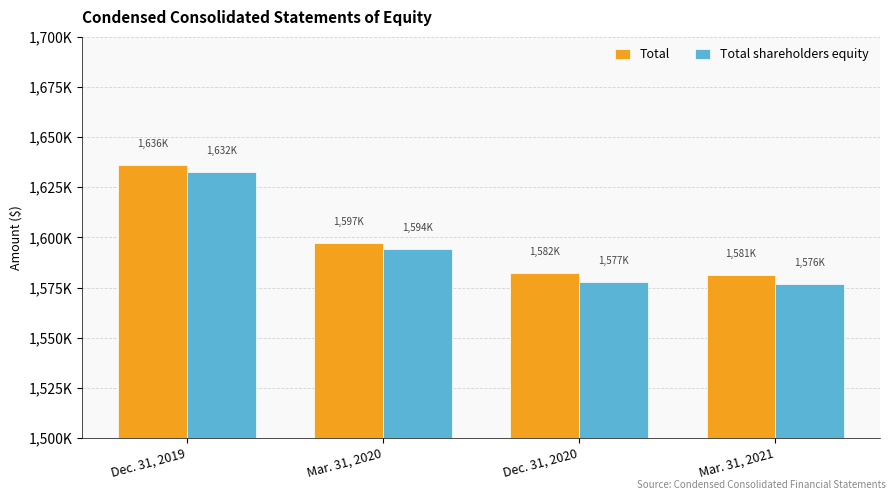

Which series has the largest total across all categories?

Total